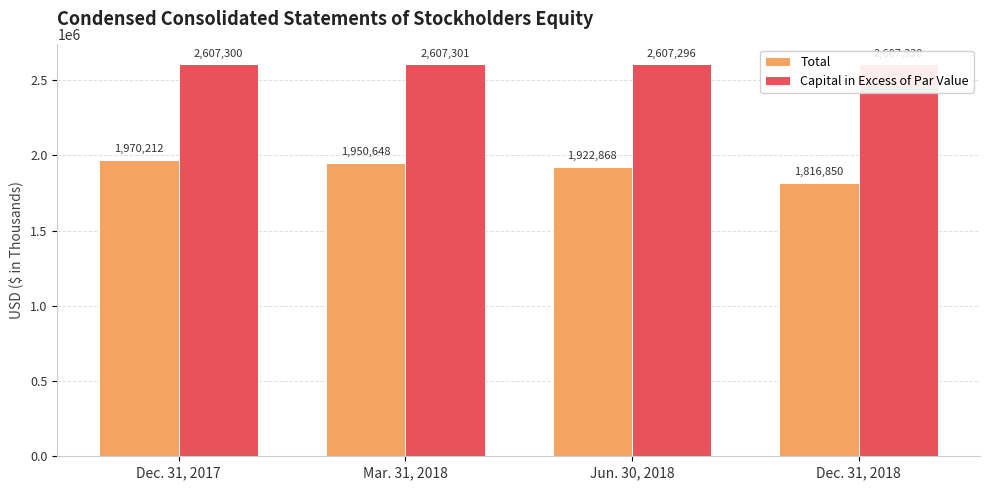

What is the label of the 3rd bar from the left?

Jun. 30, 2018